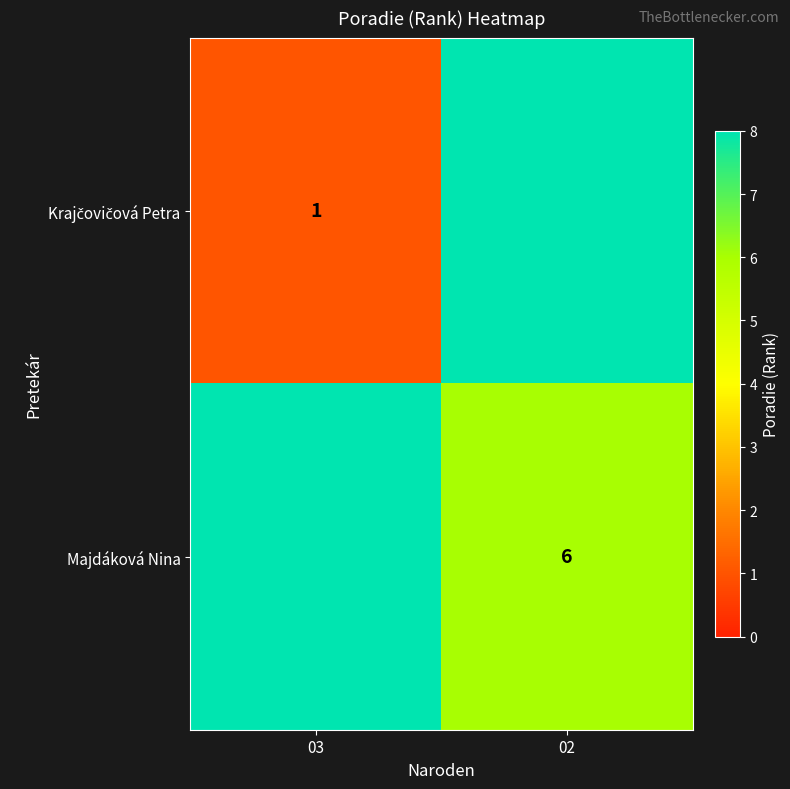

The value of Majdáková Nina at 02 is 4. True or false?

False